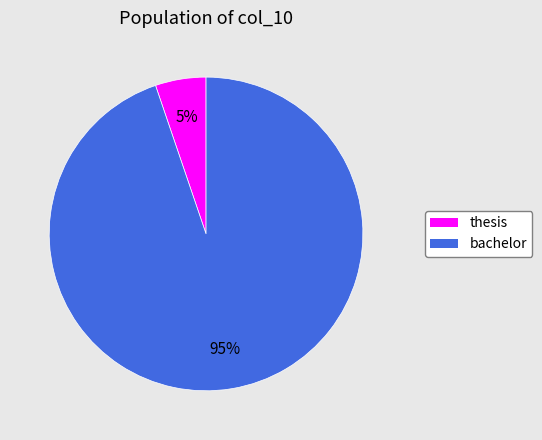

To the nearest percent, what percentage of the pie is thesis?

5%